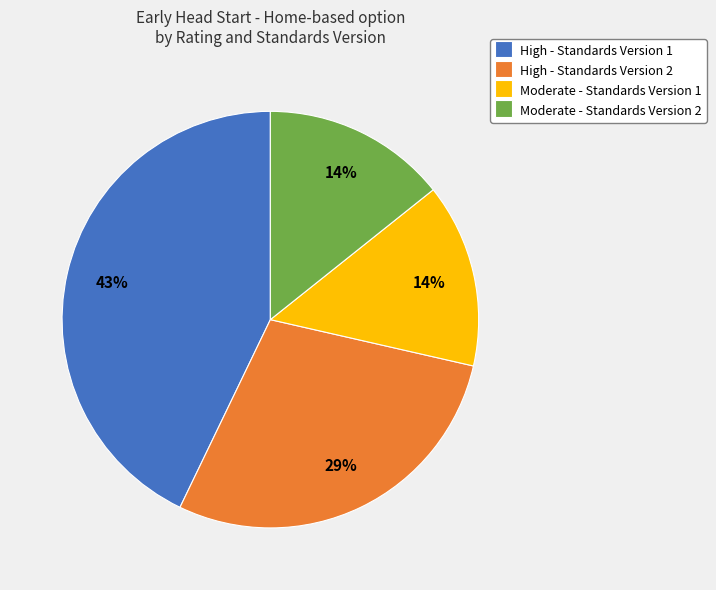

Is the sum of Moderate - Standards Version 2 and High - Standards Version 1 greater than half?

Yes